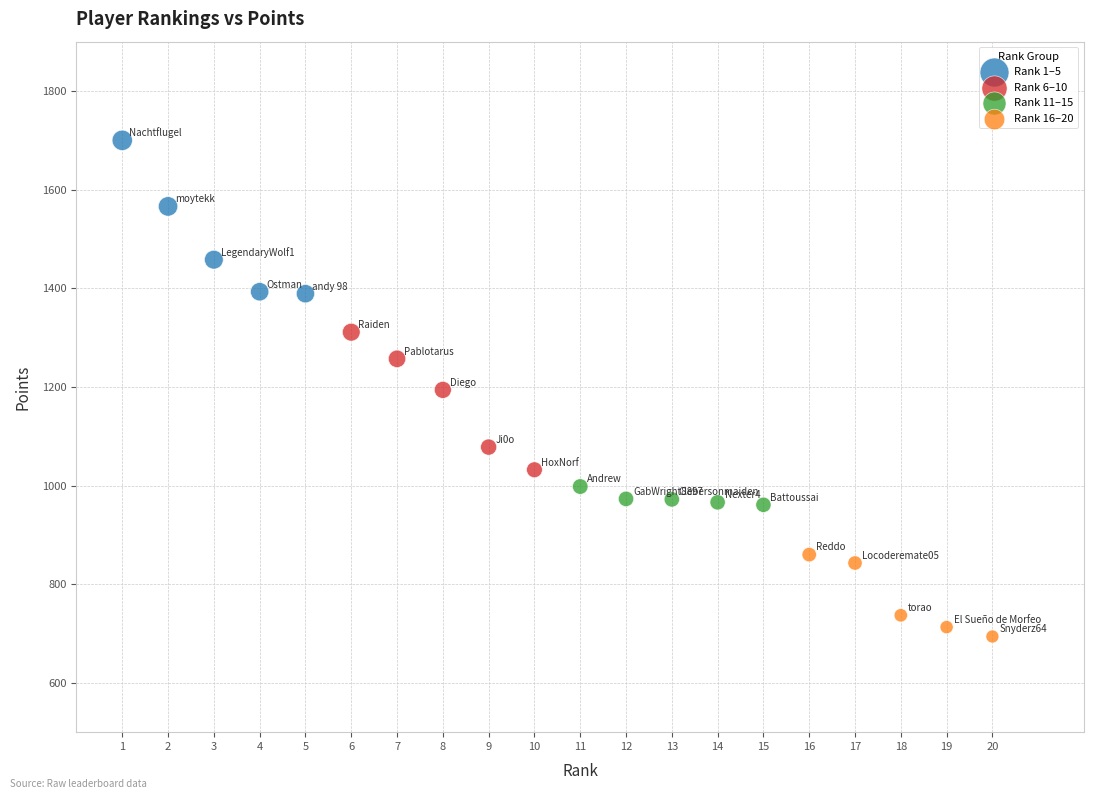

Which series reaches the maximum Y coordinate?

Rank 1–5